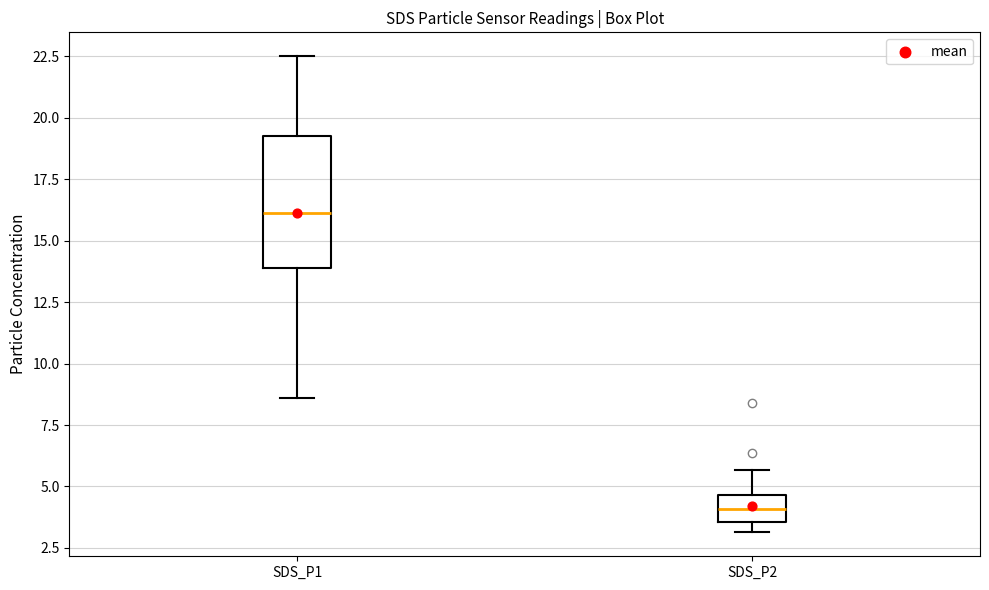

Which box's median line is the lowest?

SDS_P2